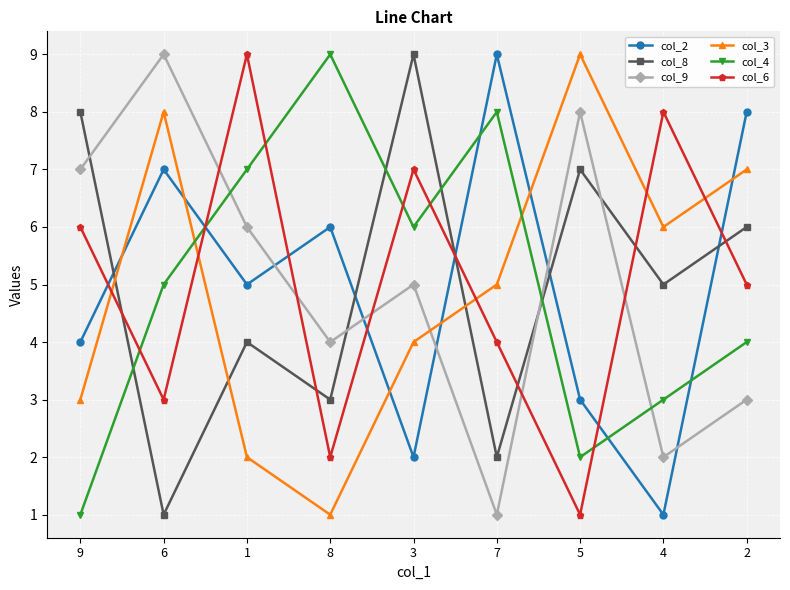

The col_4 series shows 5 at 6. True or false?

True